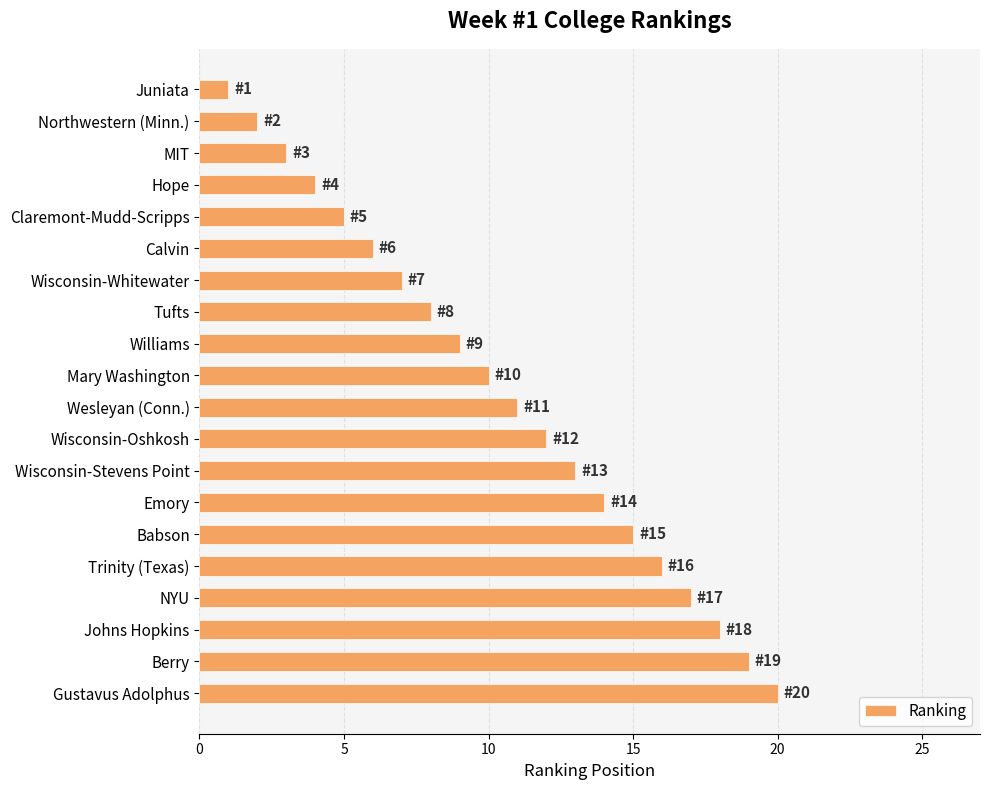

The value at MIT is 5. True or false?

False